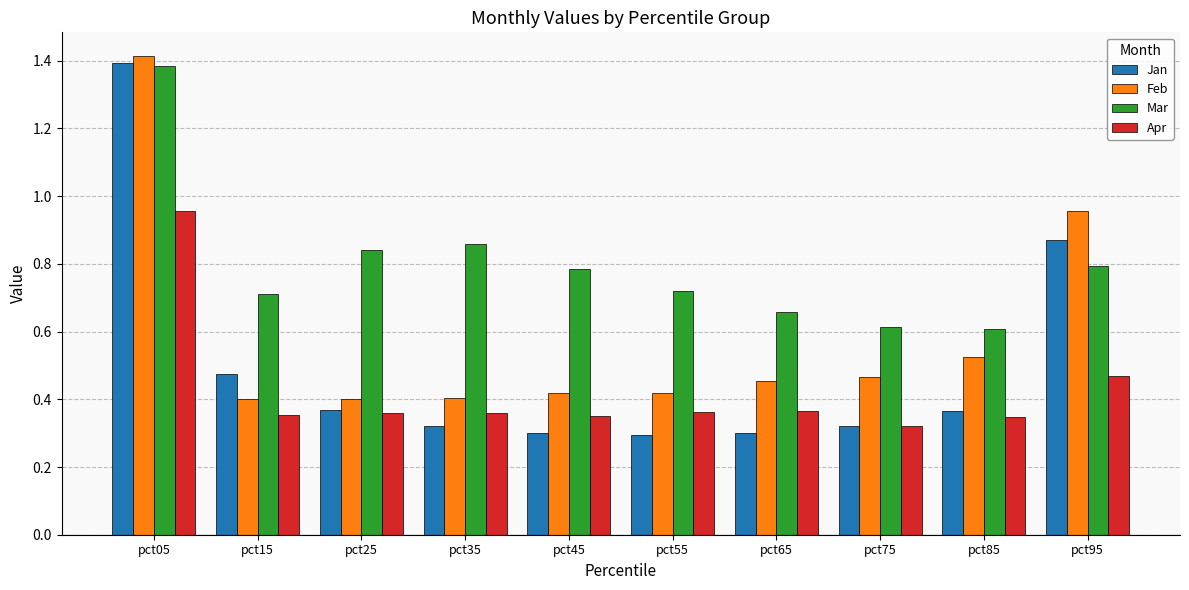

True or false: Mar has a value of 0.7 at pct55.

True